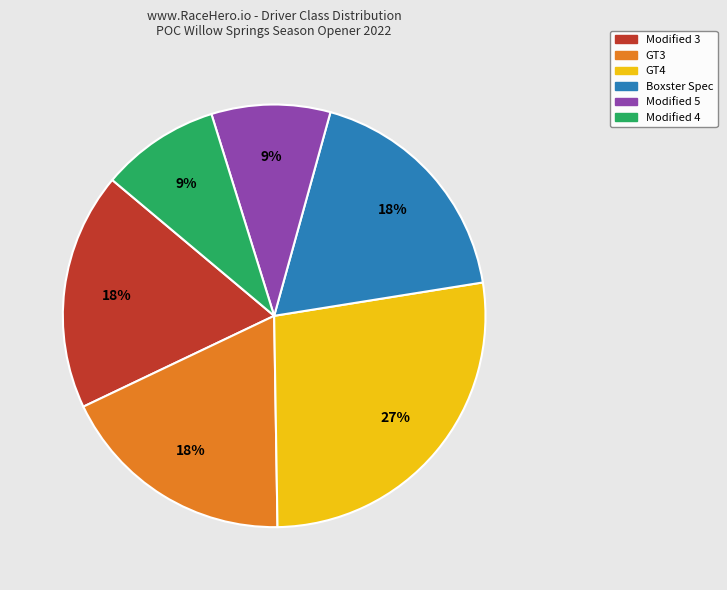

To the nearest percent, what portion does GT3 represent?

18%